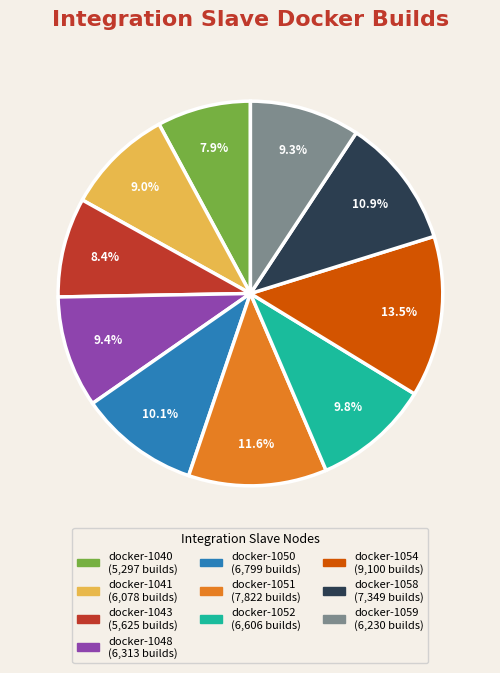

Count the number of slices in the pie.

10